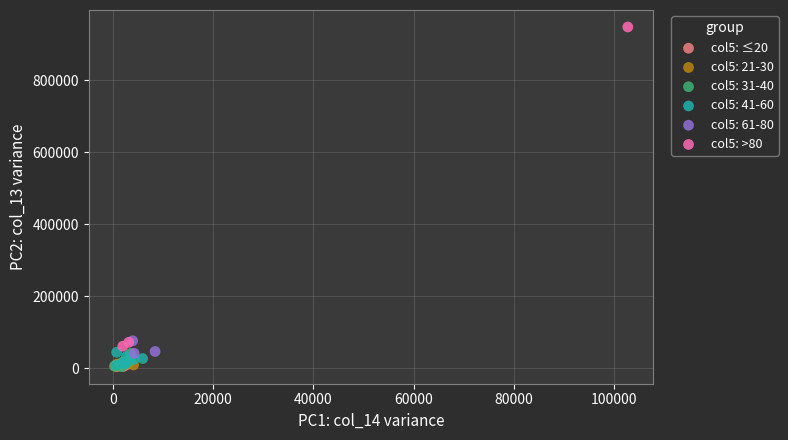

What are all the series names shown in the legend?

col5: ≤20, col5: 21-30, col5: 31-40, col5: 41-60, col5: 61-80, col5: >80